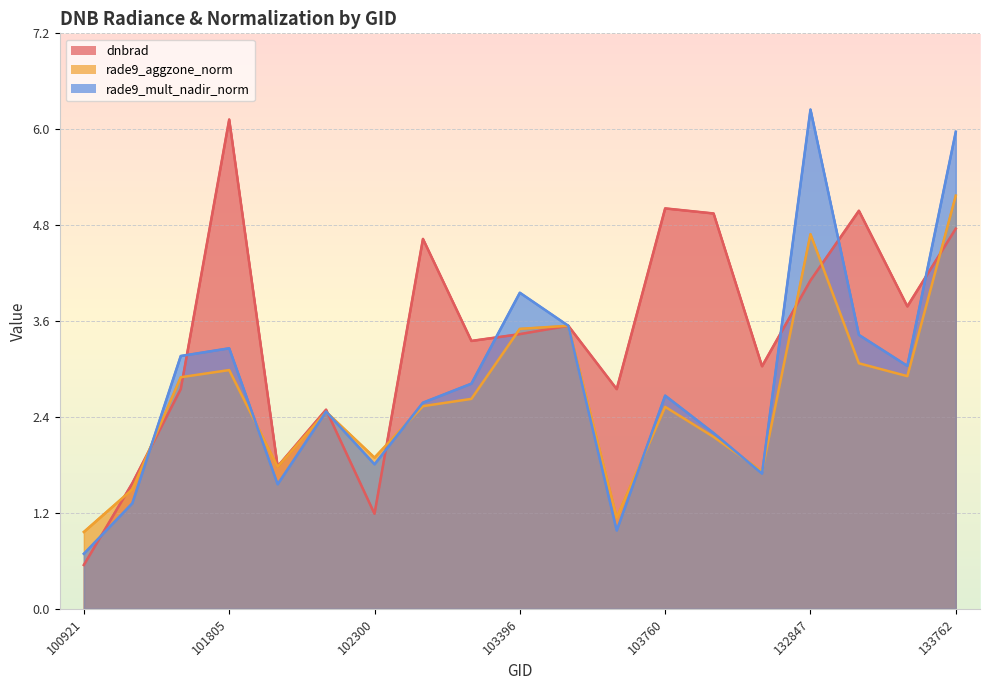

How many lines are shown in the chart?

3